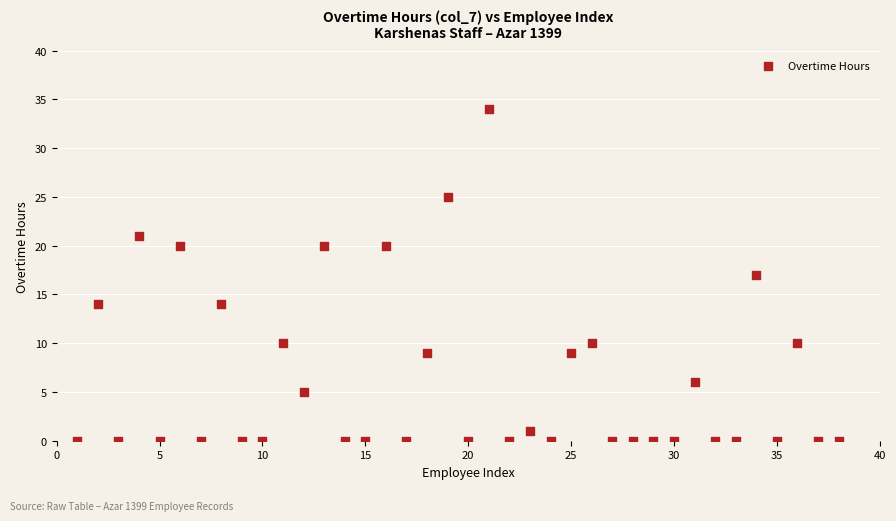

What is the range of X values (max minus min)?

37